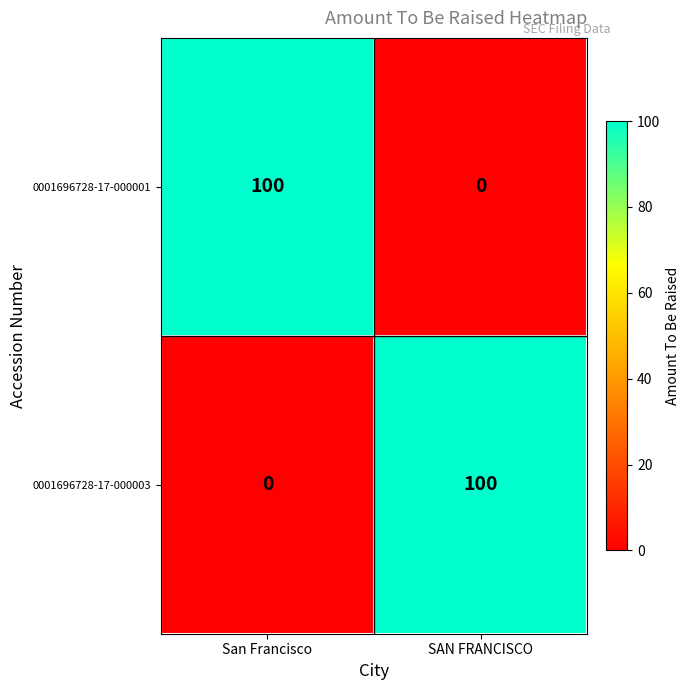

The value of 0001696728-17-000001 at San Francisco is 145. True or false?

False